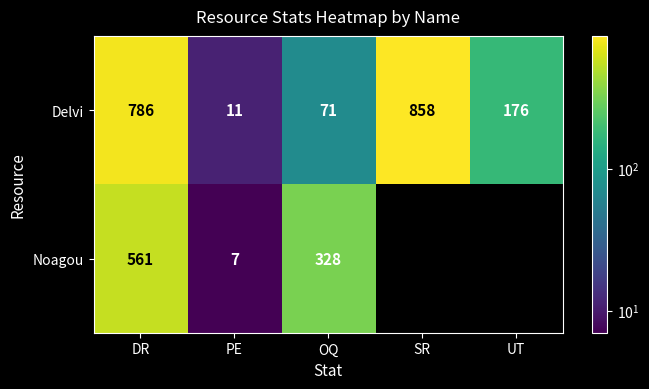

Between PE and OQ, which is larger?

OQ